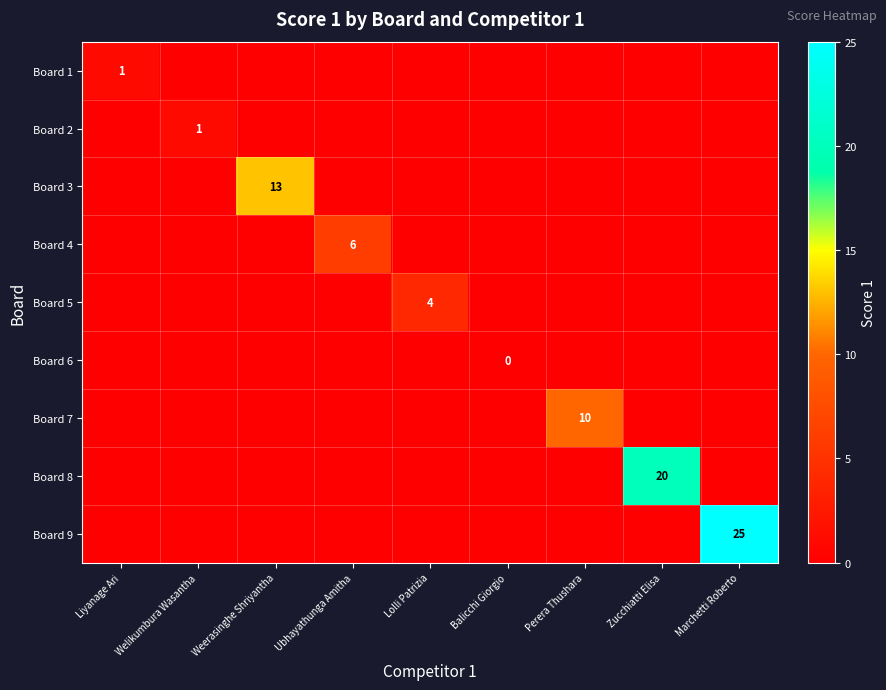

What is the difference between the highest and lowest values at Liyanage Ari?

1